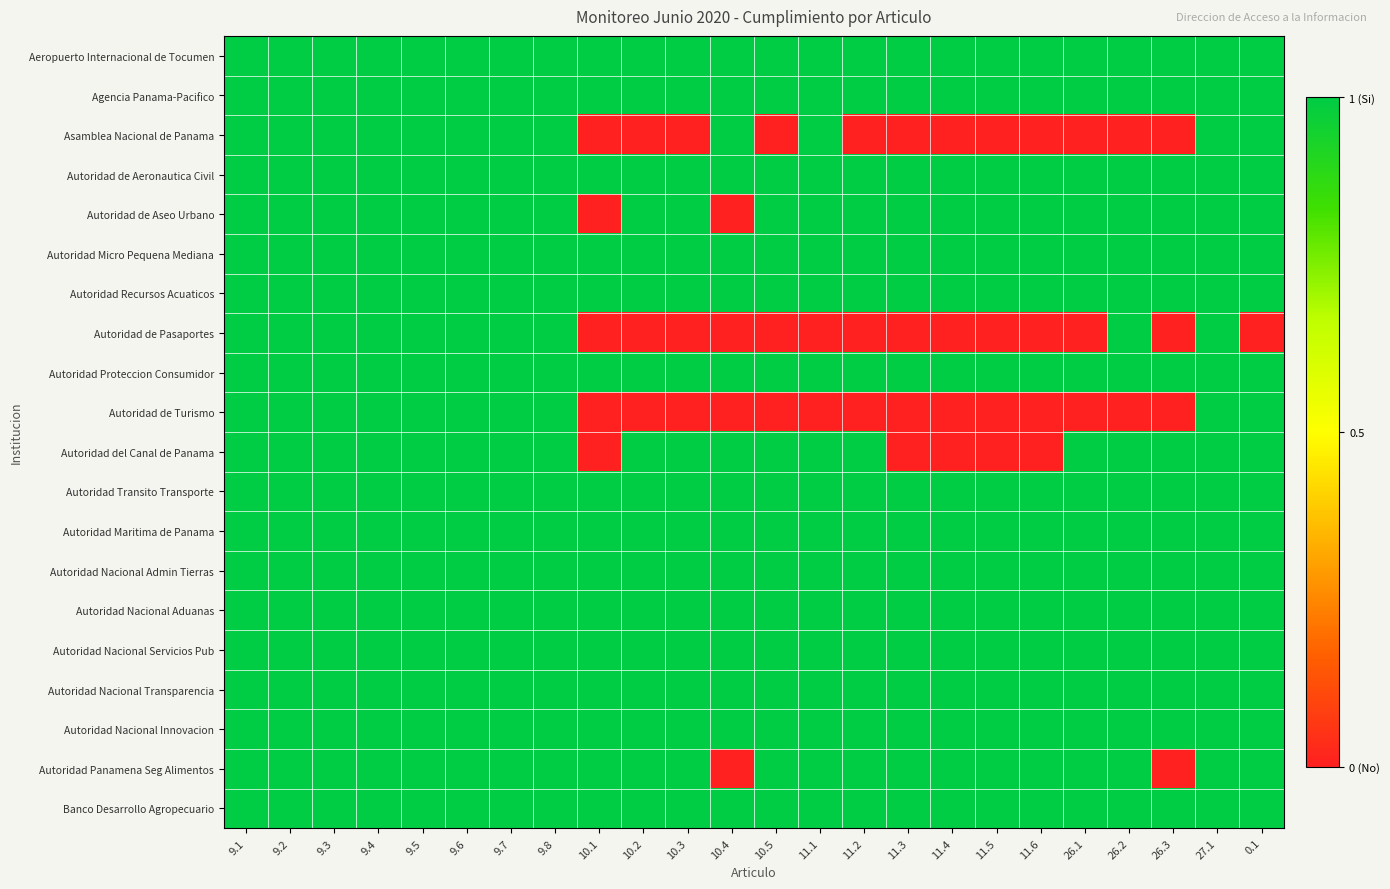

Reading right to left, what are all the values shown in this chart?

Aeropuerto Internacional de Tocumen: 0.1=1	27.1=1	26.3=1	26.2=1	26.1=1	11.6=1	11.5=1	11.4=1	11.3=1	11.2=1	11.1=1	10.5=1	10.4=1	10.3=1	10.2=1	10.1=1	9.8=1	9.7=1	9.6=1	9.5=1	9.4=1	9.3=1	9.2=1	9.1=1
Agencia Panama-Pacifico: 0.1=1	27.1=1	26.3=1	26.2=1	26.1=1	11.6=1	11.5=1	11.4=1	11.3=1	11.2=1	11.1=1	10.5=1	10.4=1	10.3=1	10.2=1	10.1=1	9.8=1	9.7=1	9.6=1	9.5=1	9.4=1	9.3=1	9.2=1	9.1=1
Asamblea Nacional de Panama: 0.1=1	27.1=1	26.3=0	26.2=0	26.1=0	11.6=0	11.5=0	11.4=0	11.3=0	11.2=0	11.1=1	10.5=0	10.4=1	10.3=0	10.2=0	10.1=0	9.8=1	9.7=1	9.6=1	9.5=1	9.4=1	9.3=1	9.2=1	9.1=1
Autoridad de Aeronautica Civil: 0.1=1	27.1=1	26.3=1	26.2=1	26.1=1	11.6=1	11.5=1	11.4=1	11.3=1	11.2=1	11.1=1	10.5=1	10.4=1	10.3=1	10.2=1	10.1=1	9.8=1	9.7=1	9.6=1	9.5=1	9.4=1	9.3=1	9.2=1	9.1=1
Autoridad de Aseo Urbano: 0.1=1	27.1=1	26.3=1	26.2=1	26.1=1	11.6=1	11.5=1	11.4=1	11.3=1	11.2=1	11.1=1	10.5=1	10.4=0	10.3=1	10.2=1	10.1=0	9.8=1	9.7=1	9.6=1	9.5=1	9.4=1	9.3=1	9.2=1	9.1=1
Autoridad Micro Pequena Mediana: 0.1=1	27.1=1	26.3=1	26.2=1	26.1=1	11.6=1	11.5=1	11.4=1	11.3=1	11.2=1	11.1=1	10.5=1	10.4=1	10.3=1	10.2=1	10.1=1	9.8=1	9.7=1	9.6=1	9.5=1	9.4=1	9.3=1	9.2=1	9.1=1
Autoridad Recursos Acuaticos: 0.1=1	27.1=1	26.3=1	26.2=1	26.1=1	11.6=1	11.5=1	11.4=1	11.3=1	11.2=1	11.1=1	10.5=1	10.4=1	10.3=1	10.2=1	10.1=1	9.8=1	9.7=1	9.6=1	9.5=1	9.4=1	9.3=1	9.2=1	9.1=1
Autoridad de Pasaportes: 0.1=0	27.1=1	26.3=0	26.2=1	26.1=0	11.6=0	11.5=0	11.4=0	11.3=0	11.2=0	11.1=0	10.5=0	10.4=0	10.3=0	10.2=0	10.1=0	9.8=1	9.7=1	9.6=1	9.5=1	9.4=1	9.3=1	9.2=1	9.1=1
Autoridad Proteccion Consumidor: 0.1=1	27.1=1	26.3=1	26.2=1	26.1=1	11.6=1	11.5=1	11.4=1	11.3=1	11.2=1	11.1=1	10.5=1	10.4=1	10.3=1	10.2=1	10.1=1	9.8=1	9.7=1	9.6=1	9.5=1	9.4=1	9.3=1	9.2=1	9.1=1
Autoridad de Turismo: 0.1=1	27.1=1	26.3=0	26.2=0	26.1=0	11.6=0	11.5=0	11.4=0	11.3=0	11.2=0	11.1=0	10.5=0	10.4=0	10.3=0	10.2=0	10.1=0	9.8=1	9.7=1	9.6=1	9.5=1	9.4=1	9.3=1	9.2=1	9.1=1
Autoridad del Canal de Panama: 0.1=1	27.1=1	26.3=1	26.2=1	26.1=1	11.6=0	11.5=0	11.4=0	11.3=0	11.2=1	11.1=1	10.5=1	10.4=1	10.3=1	10.2=1	10.1=0	9.8=1	9.7=1	9.6=1	9.5=1	9.4=1	9.3=1	9.2=1	9.1=1
Autoridad Transito Transporte: 0.1=1	27.1=1	26.3=1	26.2=1	26.1=1	11.6=1	11.5=1	11.4=1	11.3=1	11.2=1	11.1=1	10.5=1	10.4=1	10.3=1	10.2=1	10.1=1	9.8=1	9.7=1	9.6=1	9.5=1	9.4=1	9.3=1	9.2=1	9.1=1
Autoridad Maritima de Panama: 0.1=1	27.1=1	26.3=1	26.2=1	26.1=1	11.6=1	11.5=1	11.4=1	11.3=1	11.2=1	11.1=1	10.5=1	10.4=1	10.3=1	10.2=1	10.1=1	9.8=1	9.7=1	9.6=1	9.5=1	9.4=1	9.3=1	9.2=1	9.1=1
Autoridad Nacional Admin Tierras: 0.1=1	27.1=1	26.3=1	26.2=1	26.1=1	11.6=1	11.5=1	11.4=1	11.3=1	11.2=1	11.1=1	10.5=1	10.4=1	10.3=1	10.2=1	10.1=1	9.8=1	9.7=1	9.6=1	9.5=1	9.4=1	9.3=1	9.2=1	9.1=1
Autoridad Nacional Aduanas: 0.1=1	27.1=1	26.3=1	26.2=1	26.1=1	11.6=1	11.5=1	11.4=1	11.3=1	11.2=1	11.1=1	10.5=1	10.4=1	10.3=1	10.2=1	10.1=1	9.8=1	9.7=1	9.6=1	9.5=1	9.4=1	9.3=1	9.2=1	9.1=1
Autoridad Nacional Servicios Pub: 0.1=1	27.1=1	26.3=1	26.2=1	26.1=1	11.6=1	11.5=1	11.4=1	11.3=1	11.2=1	11.1=1	10.5=1	10.4=1	10.3=1	10.2=1	10.1=1	9.8=1	9.7=1	9.6=1	9.5=1	9.4=1	9.3=1	9.2=1	9.1=1
Autoridad Nacional Transparencia: 0.1=1	27.1=1	26.3=1	26.2=1	26.1=1	11.6=1	11.5=1	11.4=1	11.3=1	11.2=1	11.1=1	10.5=1	10.4=1	10.3=1	10.2=1	10.1=1	9.8=1	9.7=1	9.6=1	9.5=1	9.4=1	9.3=1	9.2=1	9.1=1
Autoridad Nacional Innovacion: 0.1=1	27.1=1	26.3=1	26.2=1	26.1=1	11.6=1	11.5=1	11.4=1	11.3=1	11.2=1	11.1=1	10.5=1	10.4=1	10.3=1	10.2=1	10.1=1	9.8=1	9.7=1	9.6=1	9.5=1	9.4=1	9.3=1	9.2=1	9.1=1
Autoridad Panamena Seg Alimentos: 0.1=1	27.1=1	26.3=0	26.2=1	26.1=1	11.6=1	11.5=1	11.4=1	11.3=1	11.2=1	11.1=1	10.5=1	10.4=0	10.3=1	10.2=1	10.1=1	9.8=1	9.7=1	9.6=1	9.5=1	9.4=1	9.3=1	9.2=1	9.1=1
Banco Desarrollo Agropecuario: 0.1=1	27.1=1	26.3=1	26.2=1	26.1=1	11.6=1	11.5=1	11.4=1	11.3=1	11.2=1	11.1=1	10.5=1	10.4=1	10.3=1	10.2=1	10.1=1	9.8=1	9.7=1	9.6=1	9.5=1	9.4=1	9.3=1	9.2=1	9.1=1